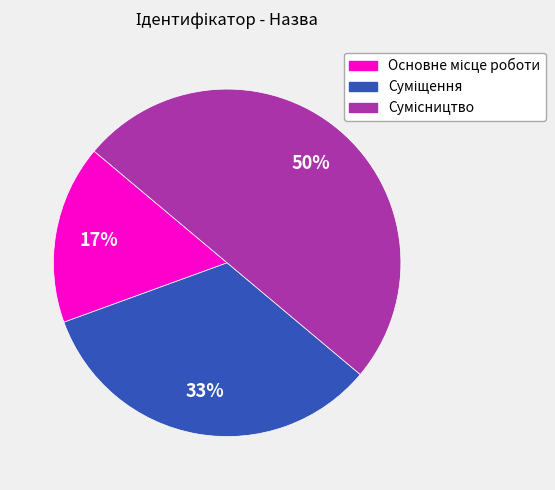

To the nearest percent, what is the difference between the largest and smallest slice percentages?

33%